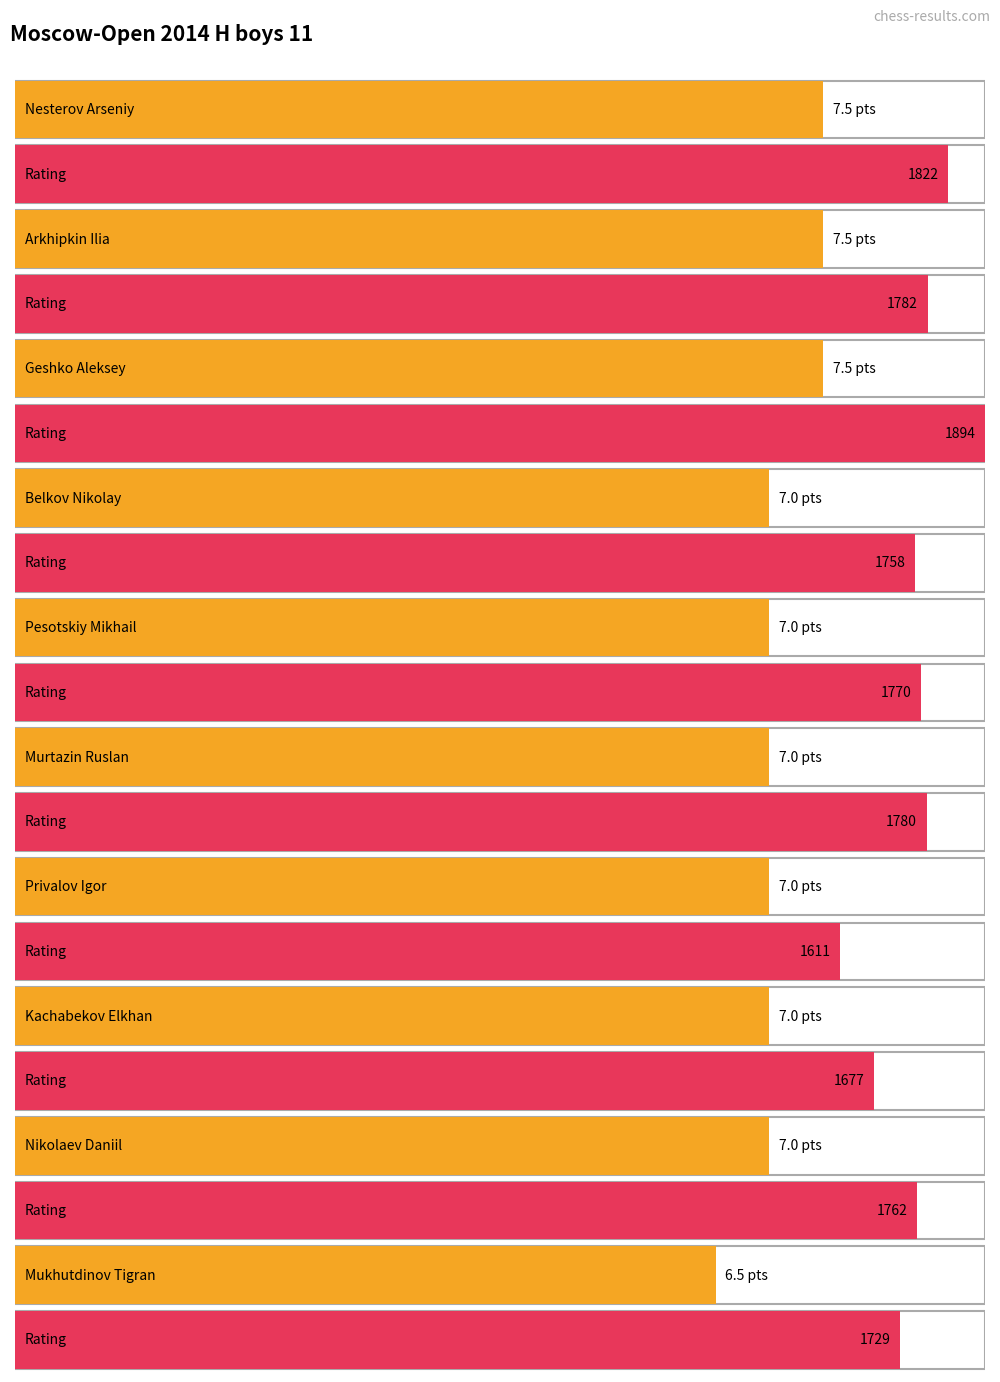

Does the chart contain any negative values?

No